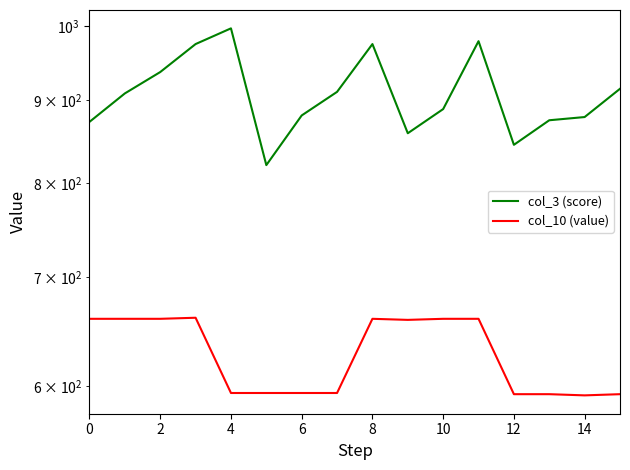

True or false: col_10 (value) and col_3 (score) intersect in this chart.

False